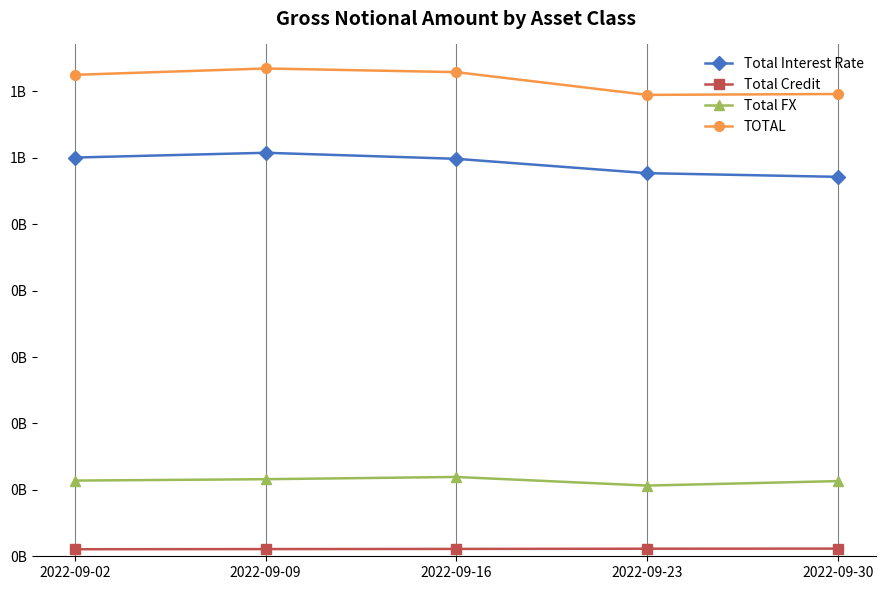

Which series has the widest spread of values?

TOTAL